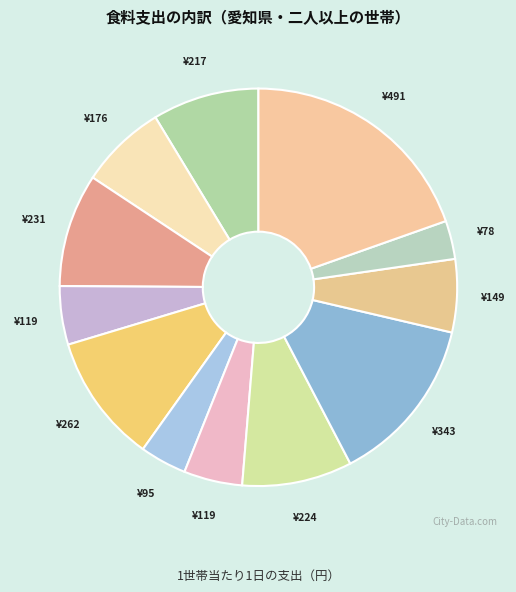

How many segments does this pie chart have?

12